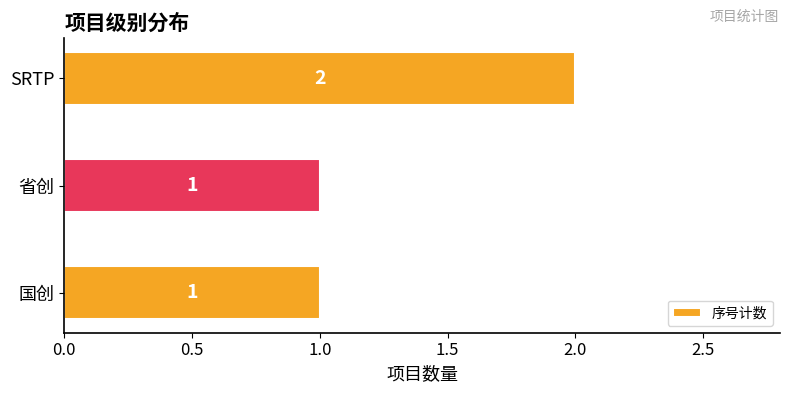

True or false: the data shows 1 at 国创.

True